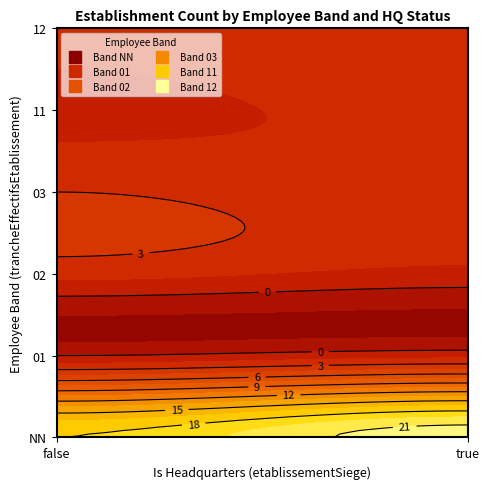

List the labels in order of value, largest first.

NN_true, NN_false, 03_false, 12_true, 02_false, 03_true, 11_true, 12_false, 01_true, 02_true, 11_false, 01_false